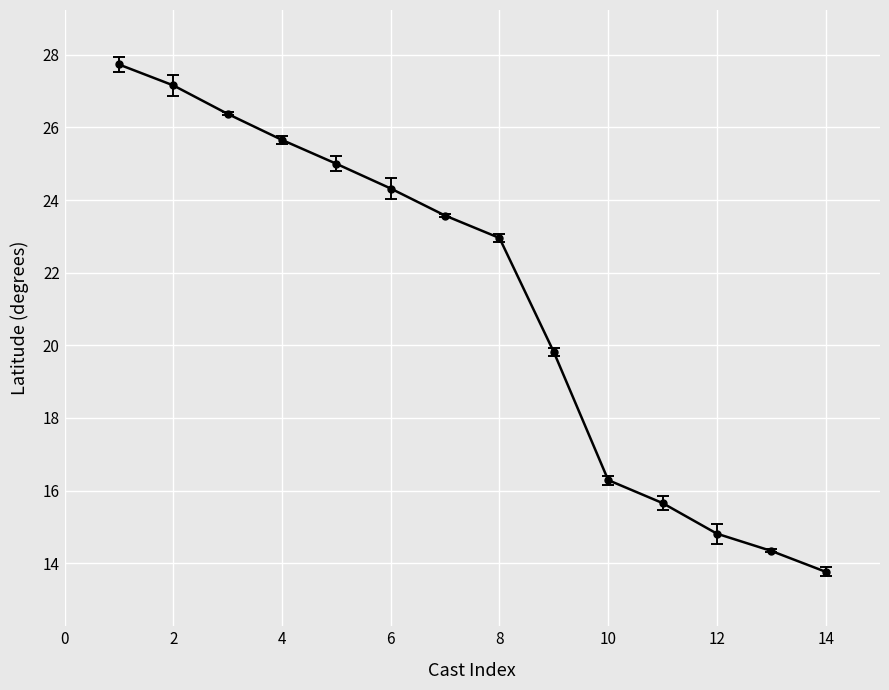

What is the smallest value displayed?

13.8